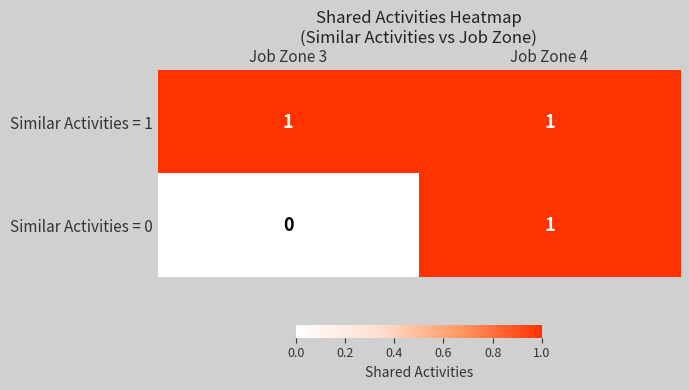

Which series changed the most between Job Zone 3 and Job Zone 4?

Similar Activities = 0